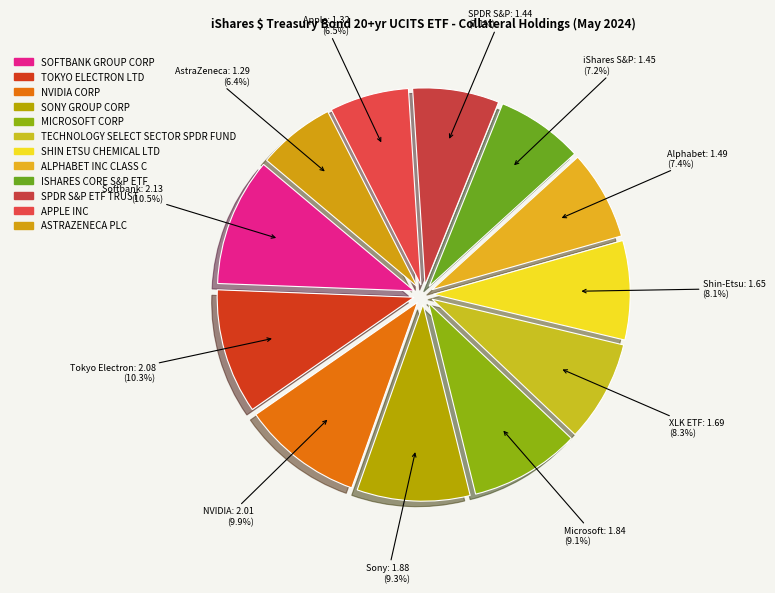

True or false: TECHNOLOGY SELECT SECTOR SPDR FUND accounts for 8% of the total.

True